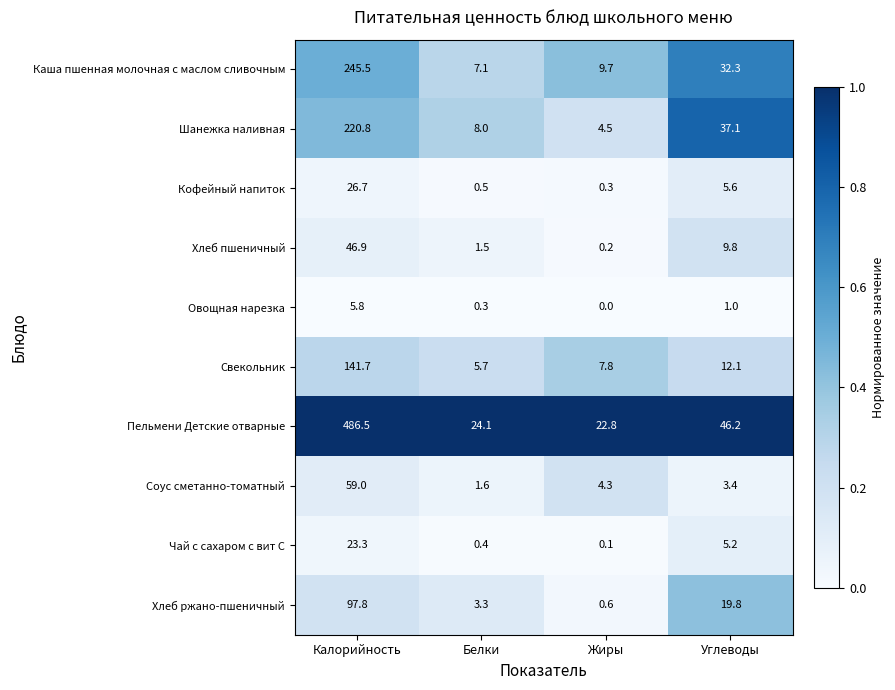

Rank the series at Жиры from lowest to highest value.

Овощная нарезка, Чай с сахаром с вит С, Хлеб пшеничный, Кофейный напиток, Хлеб ржано-пшеничный, Соус сметанно-томатный, Шанежка наливная, Свекольник, Каша пшенная молочная с маслом сливочным, Пельмени Детские отварные